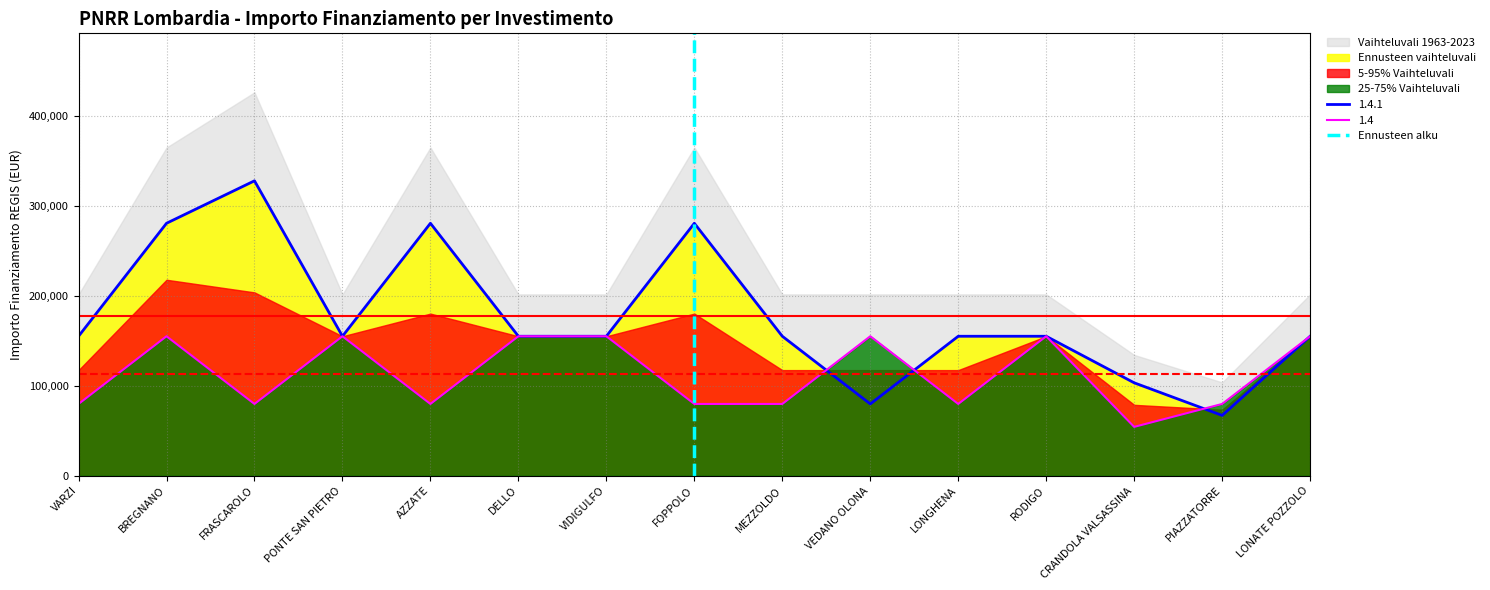

What is the approximate value of 1.4.1 at FOPPOLO?

280932